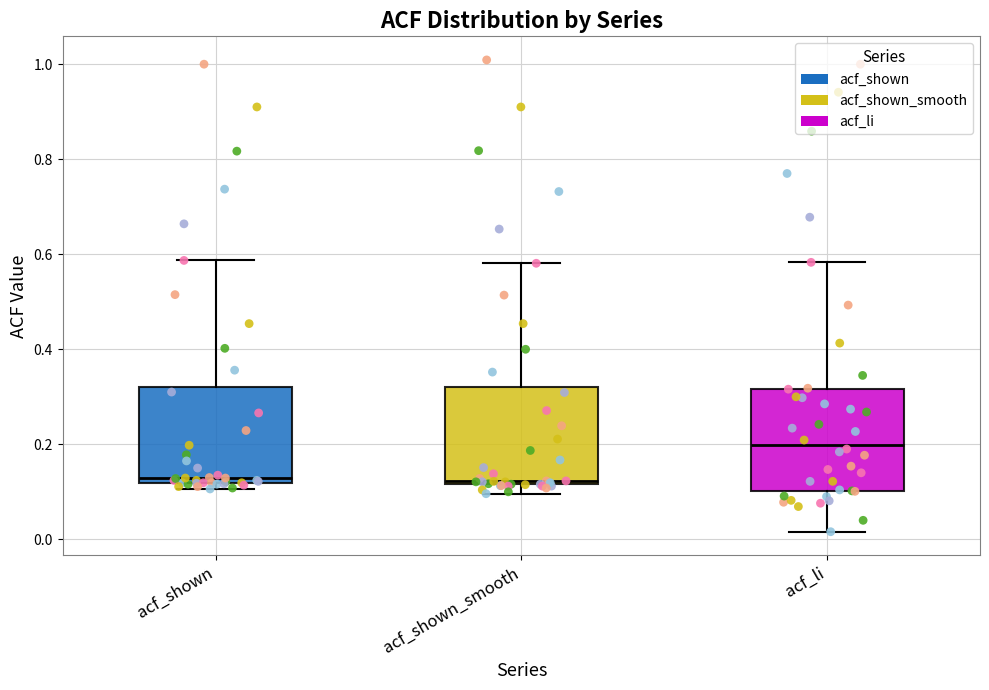

Reading left to right, transcribe this box plot: for each box, give where its median line is, the range the box spans, and where its two whiskers end, as read against the y-axis. The values are not printed on the chart, so give them approximately, as read against the axis.

acf_shown: median 0.12 (just above the box's lower edge), box 0.12 to 0.32, whiskers 0.10 to 0.58
acf_shown_smooth: median 0.12 (just above the box's lower edge), box 0.12 to 0.32, whiskers 0.10 to 0.58
acf_li: median 0.20, box 0.10 to 0.32, whiskers 0.02 to 0.58